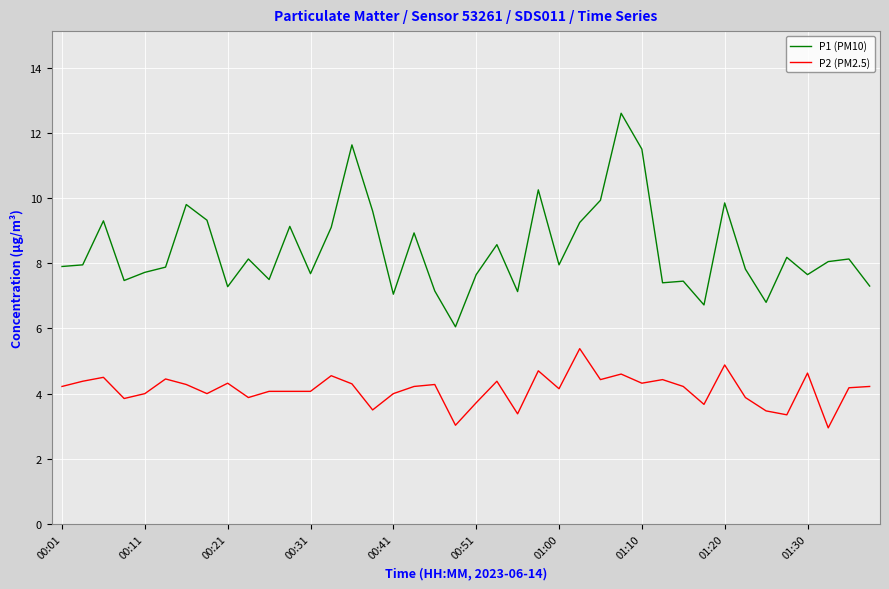

Which series has the largest range (max minus min)?

P1 (PM10)